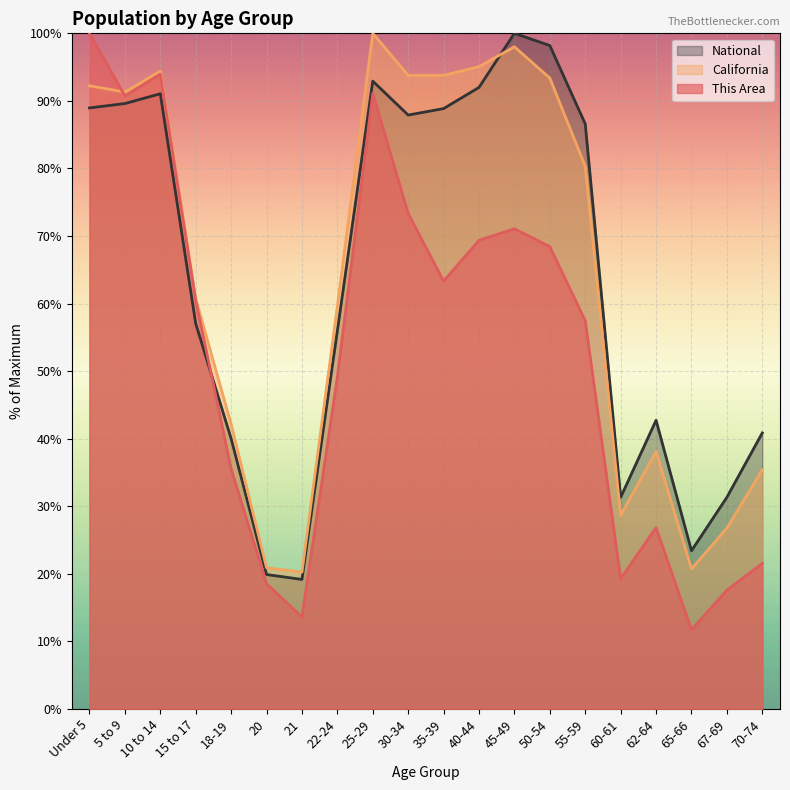

At which label does National first exceed 86?

Under 5